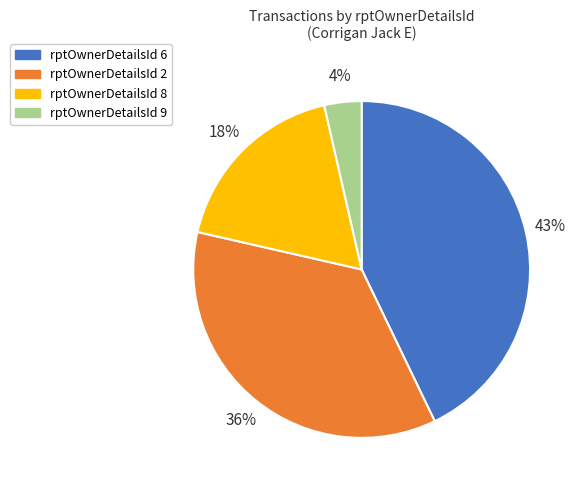

How many slices are in this pie chart?

4